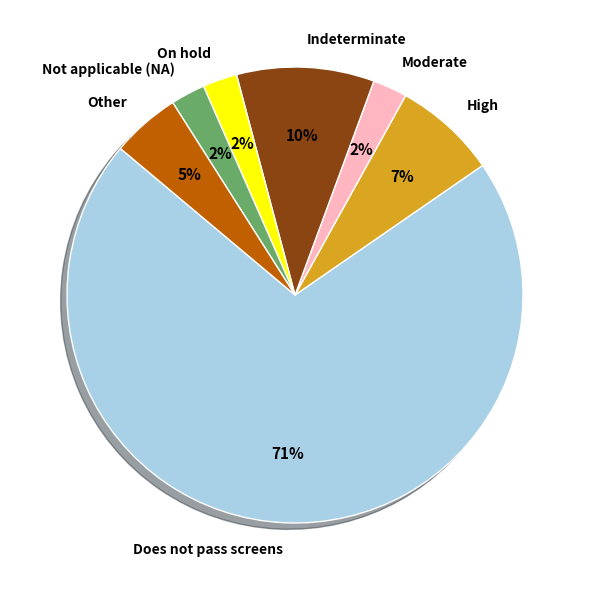

To the nearest percent, what is the average slice percentage?

14%